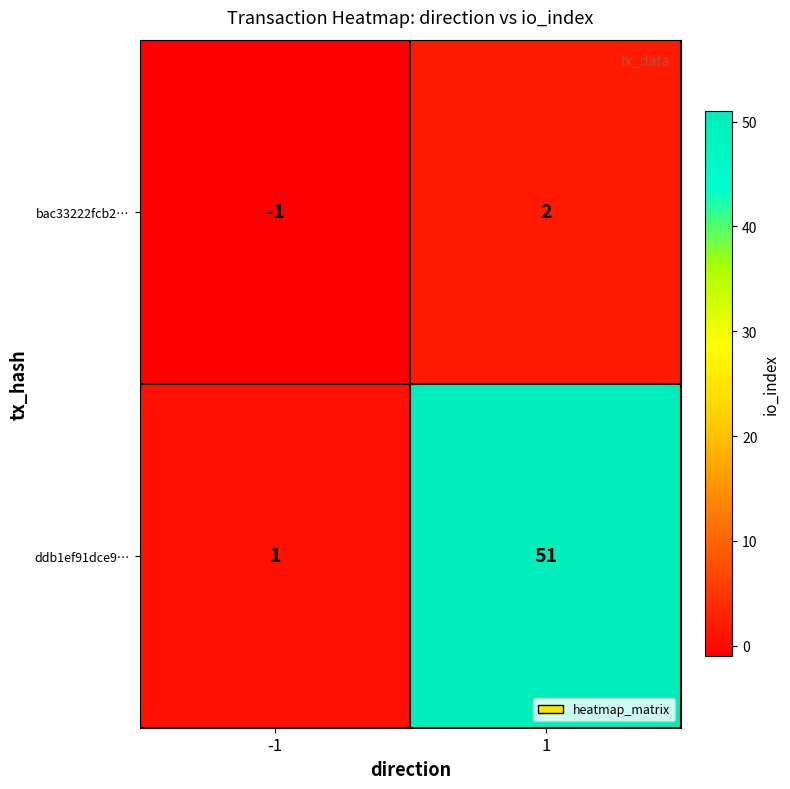

What is the difference between the bac33222fcb2… values at 1 and -1?

3